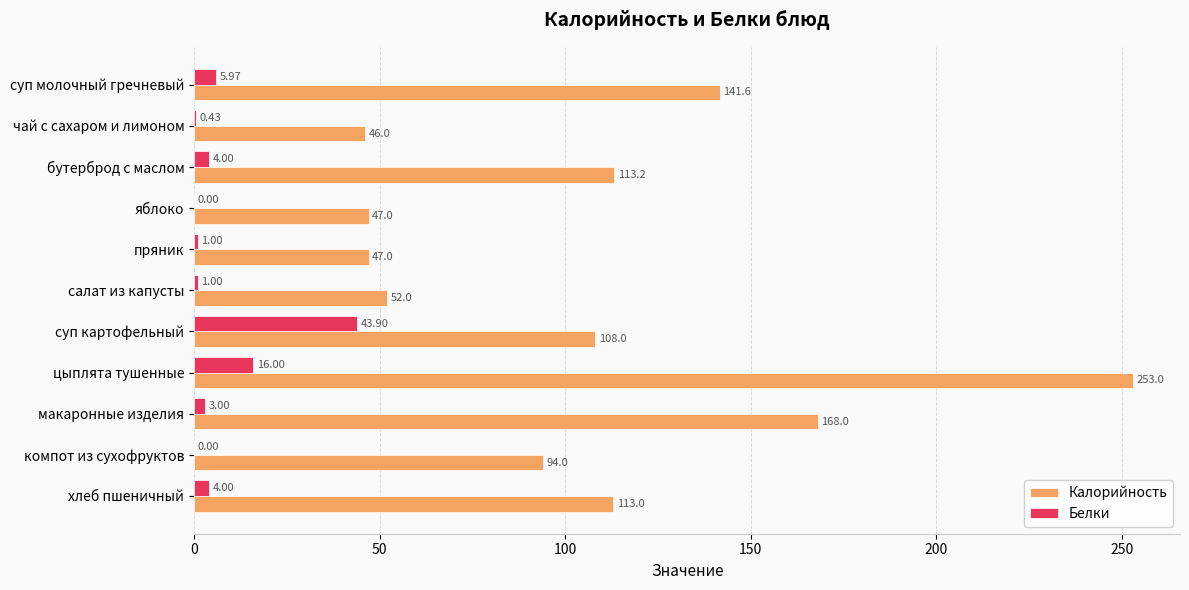

Count the number of data series in this chart.

2